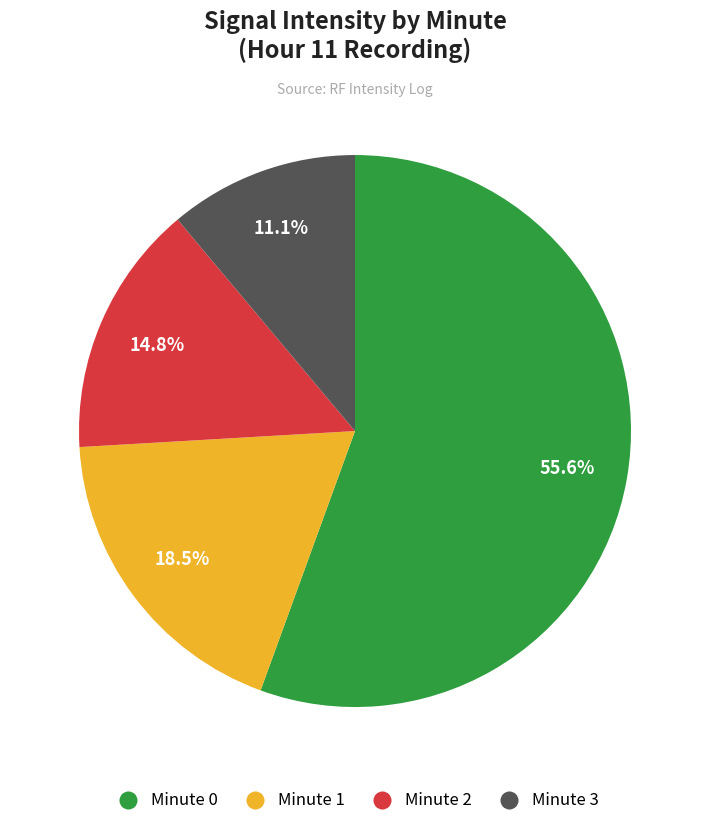

How many segments does this pie chart have?

4